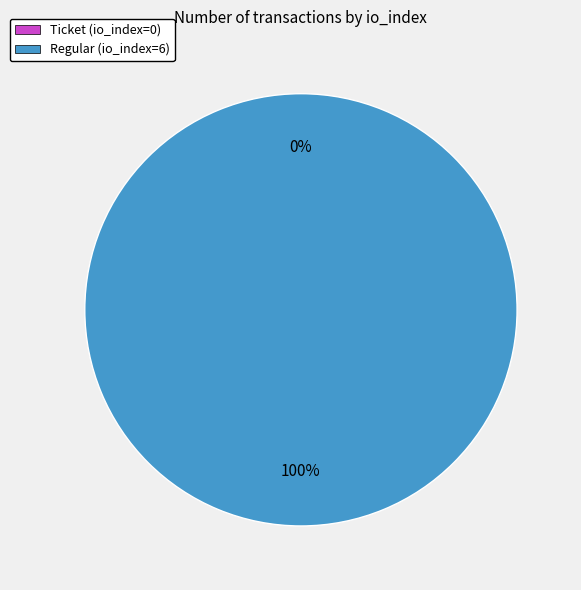

To the nearest percent, what is the difference between the largest and smallest slice percentages?

100%